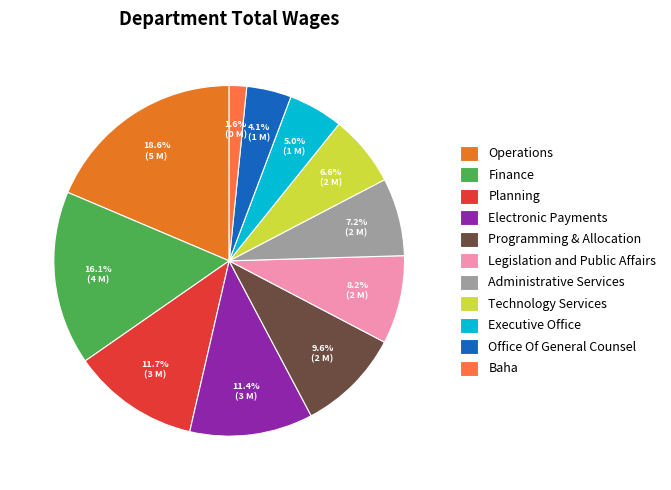

Is it true that Planning is 12% of the pie?

True